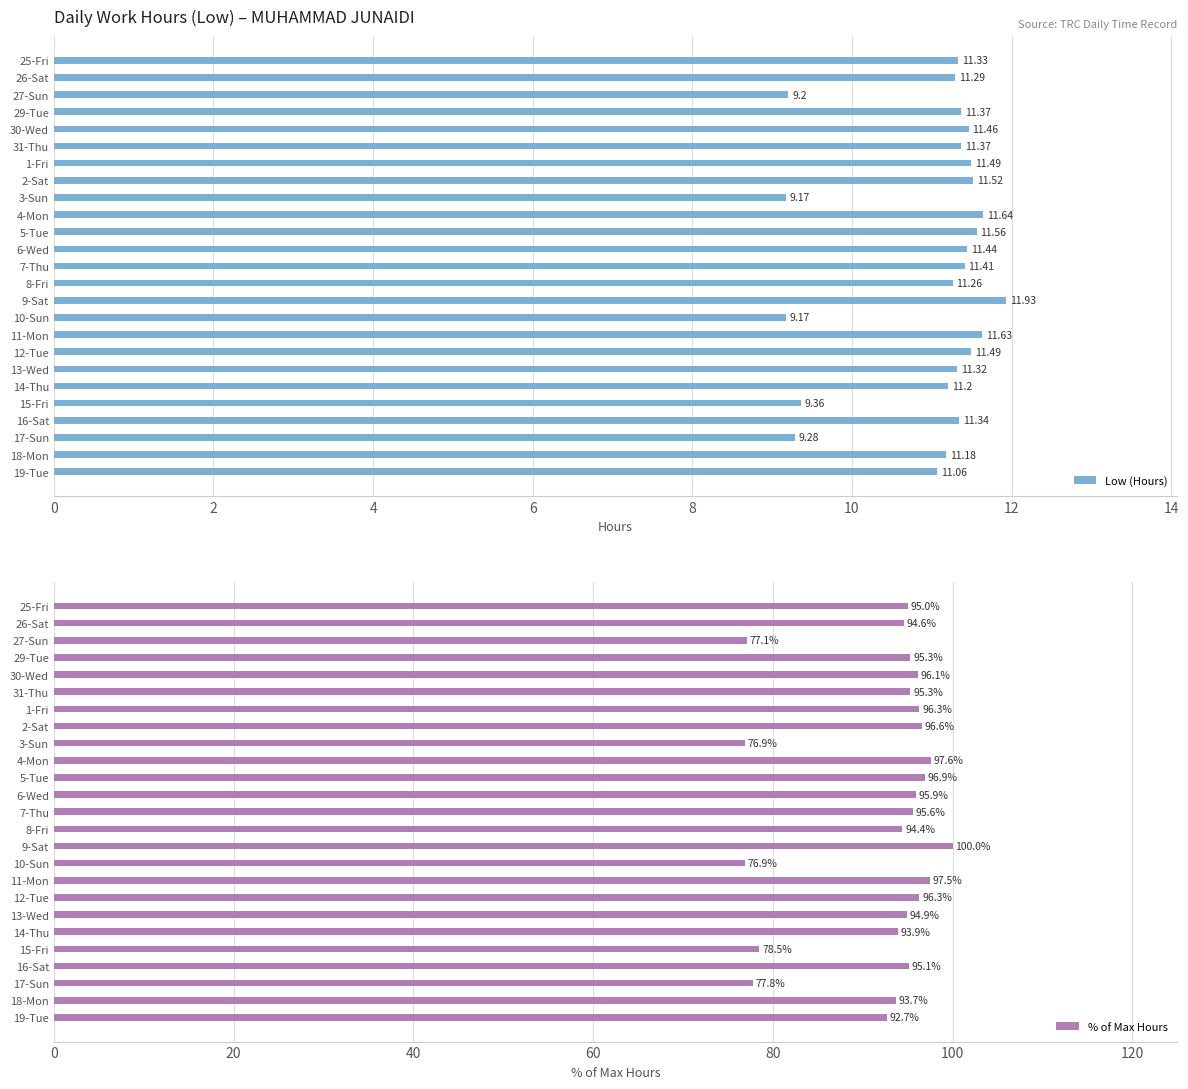

What is the highest value of the % of Max Hours series?

100.0